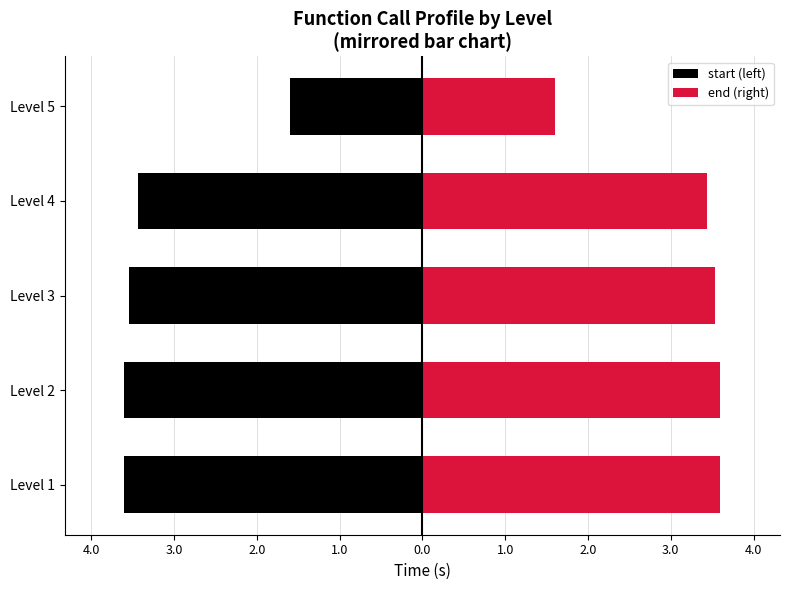

Rank the series by their average value, from highest to lowest.

end (right), start (left)